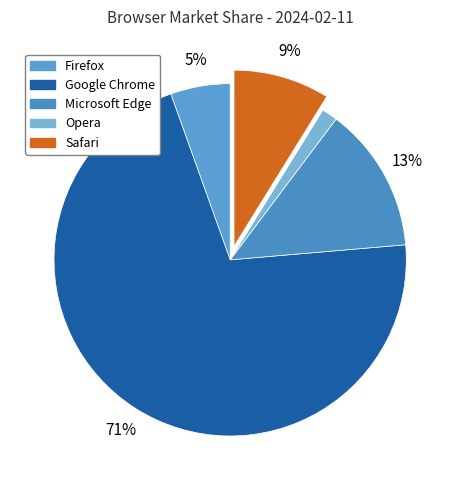

What is the change in value from Firefox to Opera?

-4.0